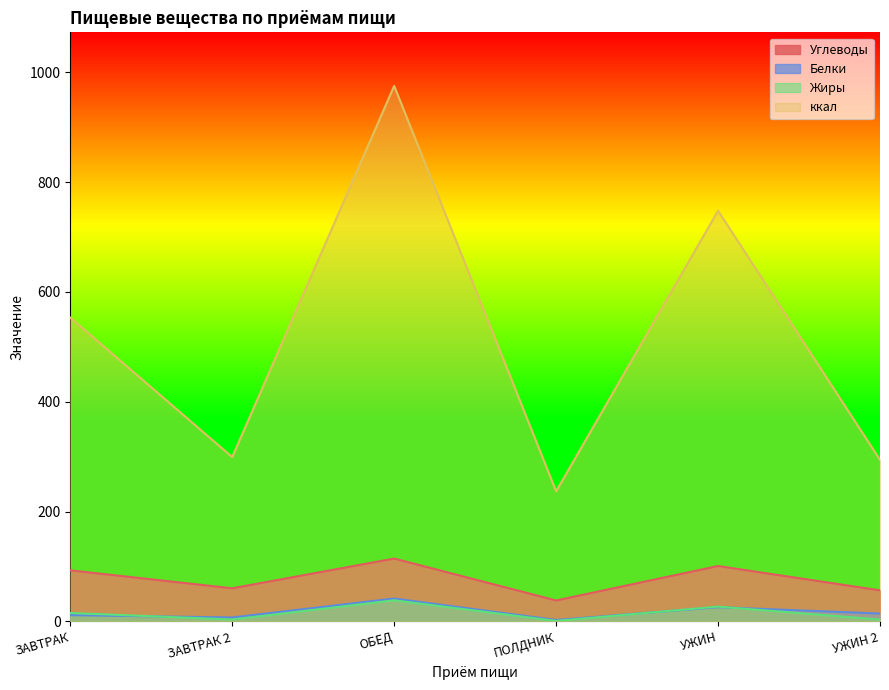

What is the label of the 2nd point from the left?

ЗАВТРАК 2